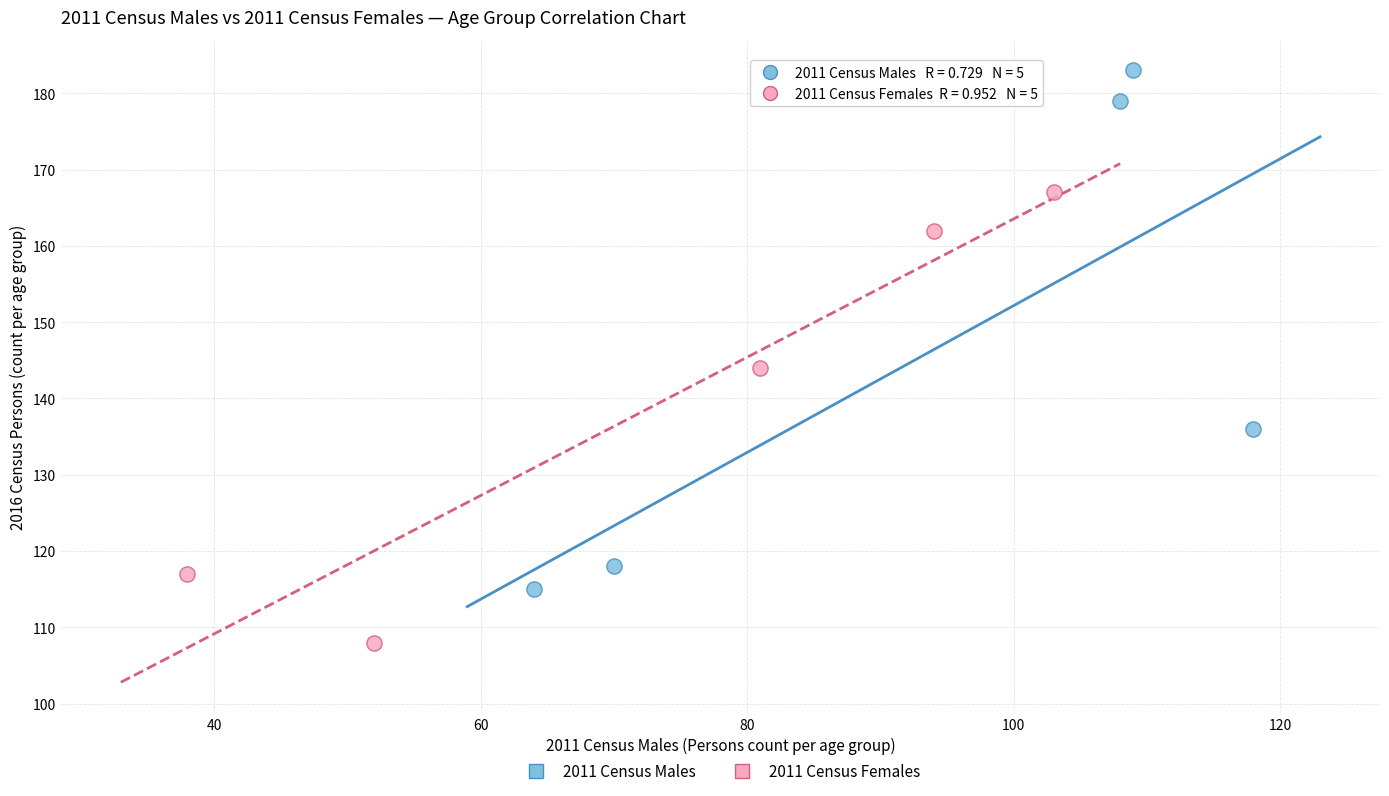

Which series contains the highest Y value?

2011 Census Males